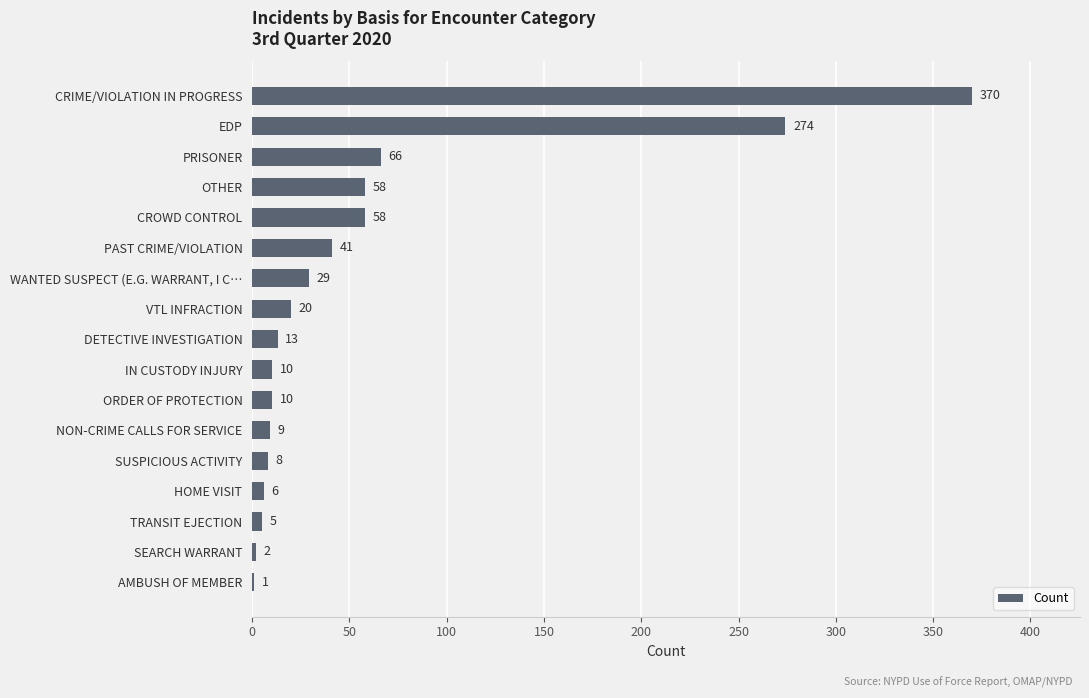

What is the average value?

58